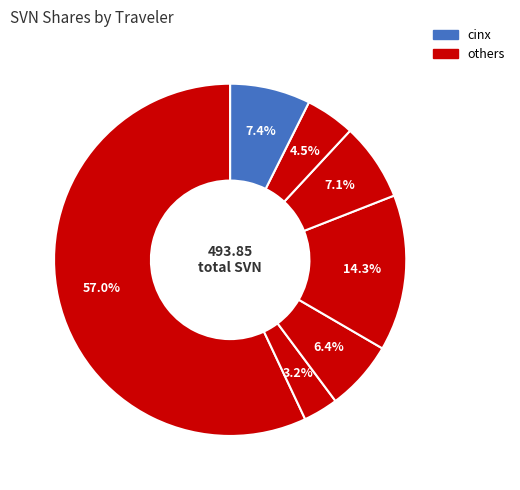

Is there a majority slice in this chart?

Yes